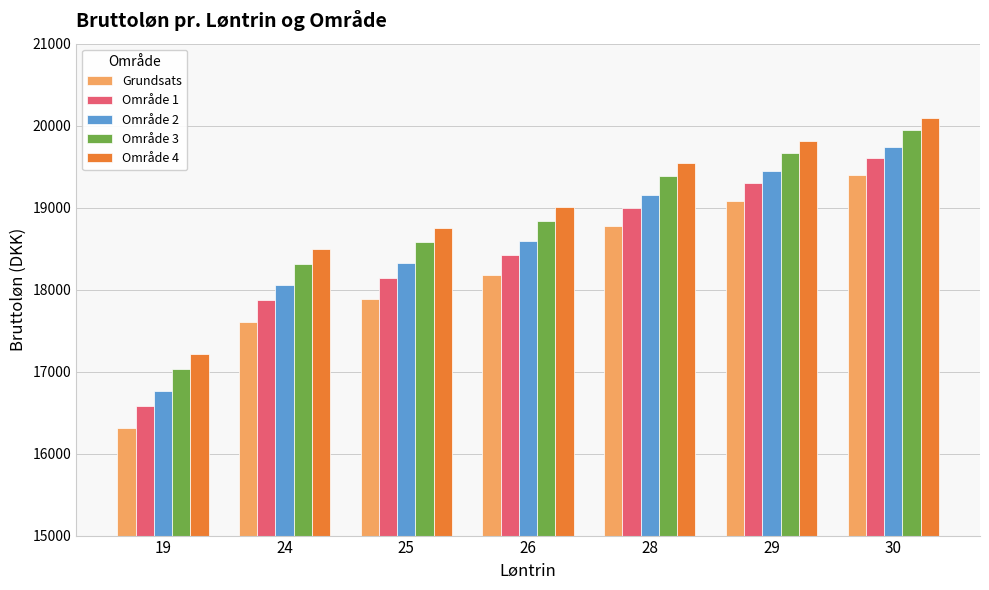

Which series has the widest spread of values?

Grundsats